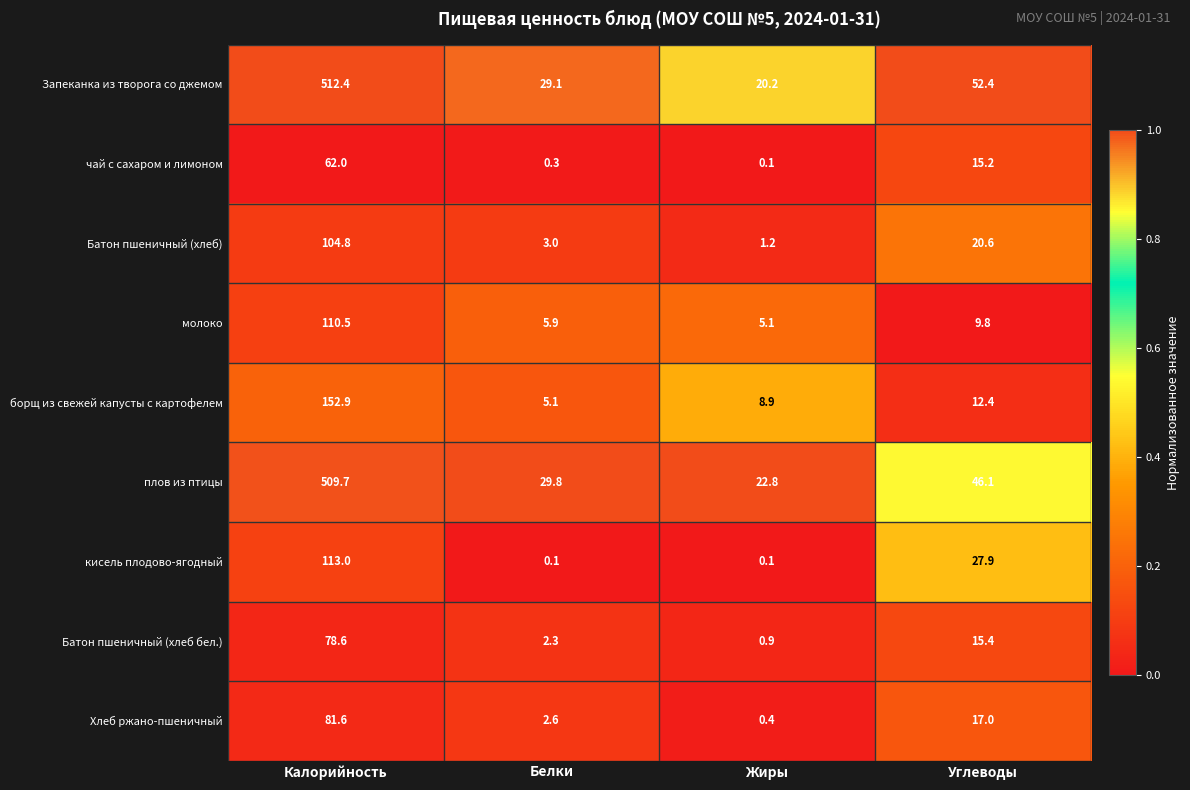

The value of Хлеб ржано-пшеничный at Углеводы is 17.0. True or false?

True